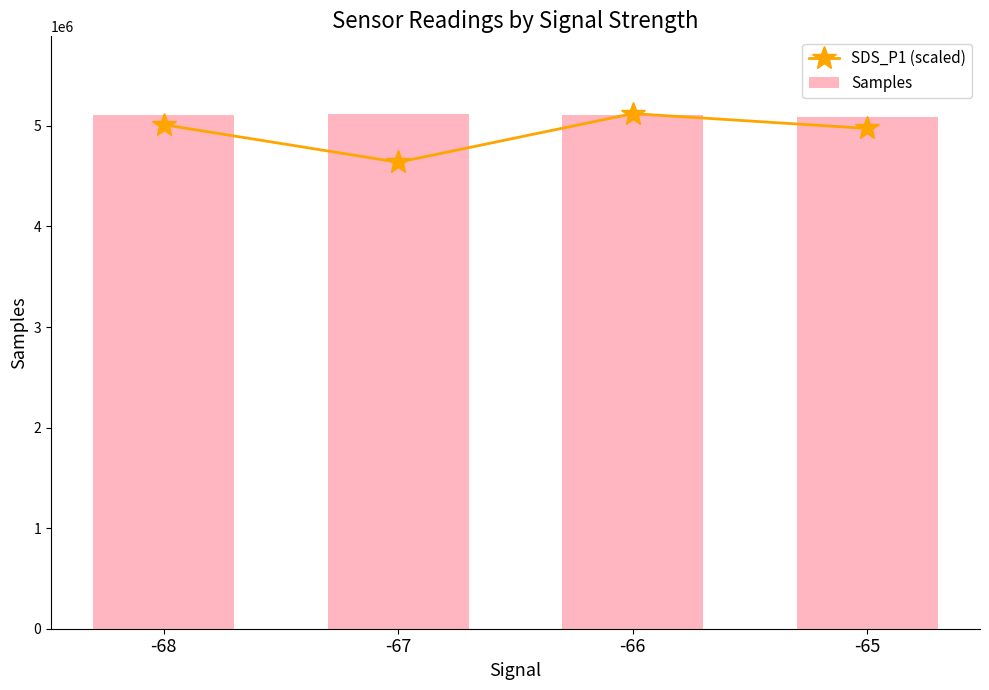

Reading left to right, what are all the values shown in this chart?

SDS_P1 (scaled): 5012500.0	4638750.0	5122692.3	4975000.0
Samples: 5112185.0	5114295.0	5113563.0	5090380.0